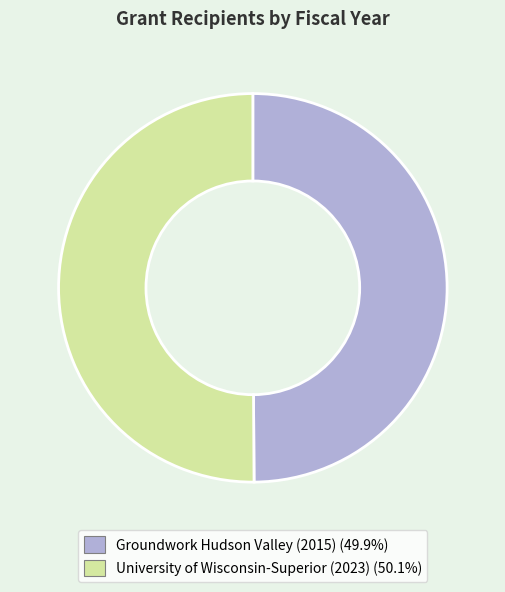

What is the ratio of the value at Groundwork Hudson Valley (2015) to the value at University of Wisconsin-Superior (2023)?

1.0